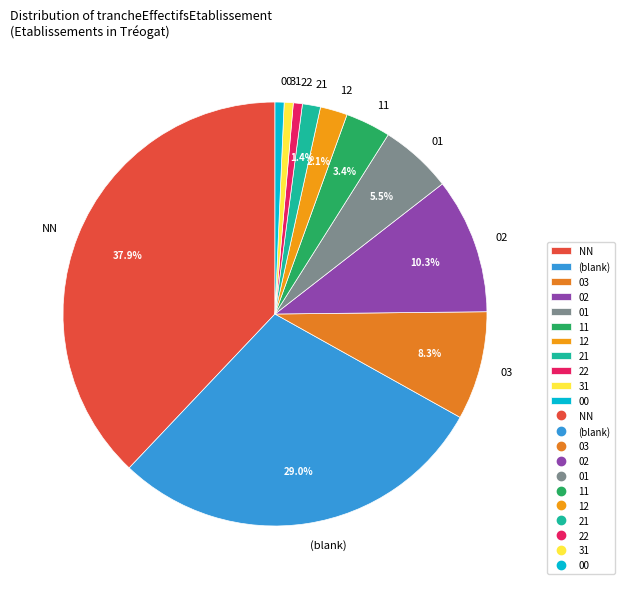

Is 01 the majority of the pie?

No